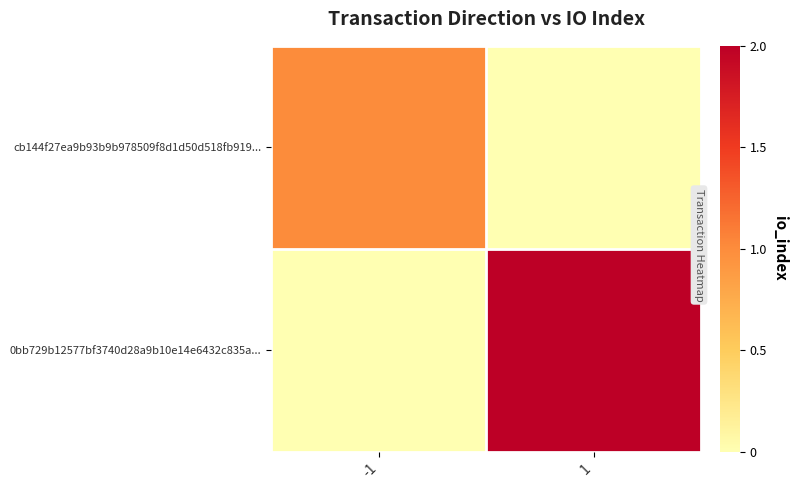

List the series in order of their overall mean, lowest first.

cb144f27ea9b93b9b978509f8d1d50d518fb919..., 0bb729b12577bf3740d28a9b10e14e6432c835a...